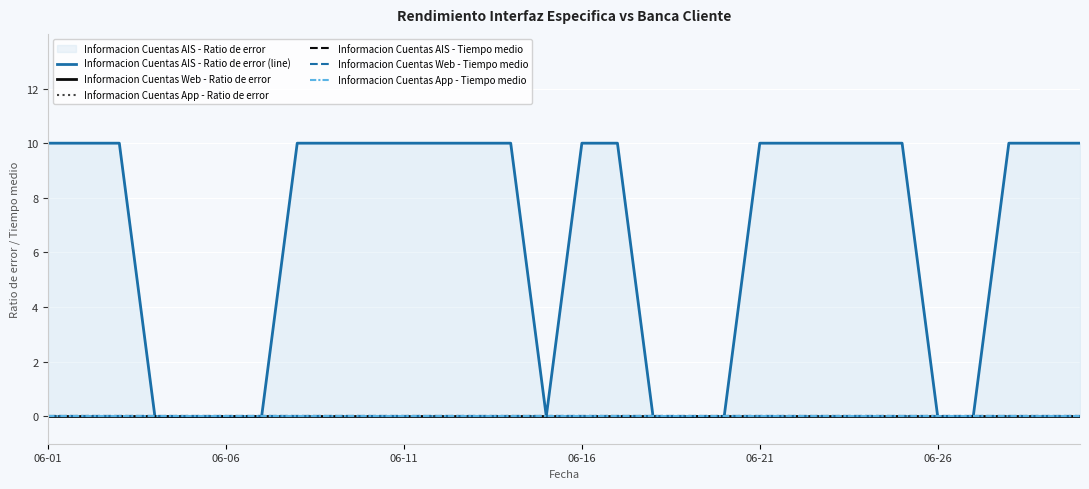

Rank the series at 26 from highest to lowest value.

Informacion Cuentas AIS - Ratio de error (line), Informacion Cuentas Web - Ratio de error, Informacion Cuentas App - Ratio de error, Informacion Cuentas AIS - Tiempo medio, Informacion Cuentas Web - Tiempo medio, Informacion Cuentas App - Tiempo medio